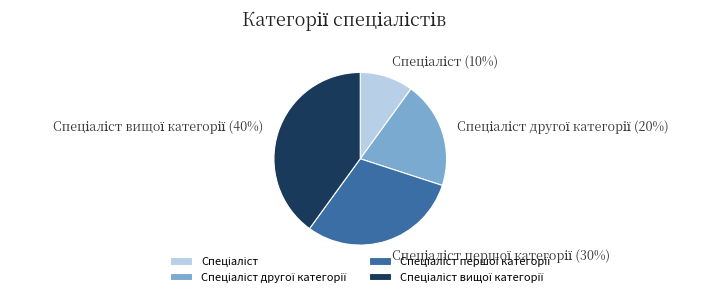

To the nearest percent, what is the average slice percentage?

25%